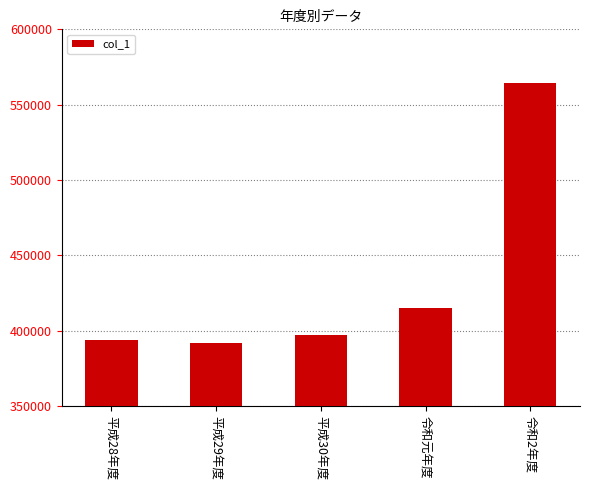

Read the value at 平成30年度, to the nearest 50.

397150